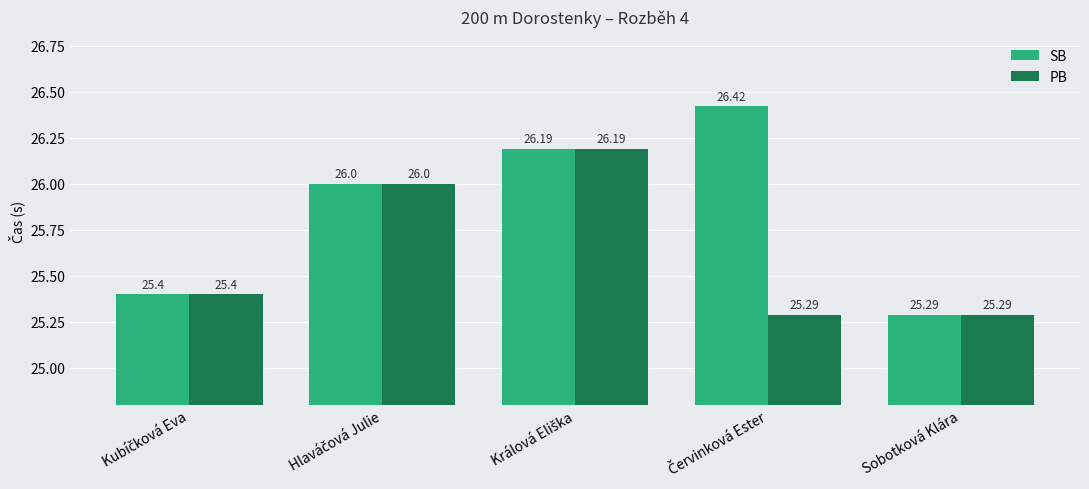

What is the greatest value displayed?

26.4